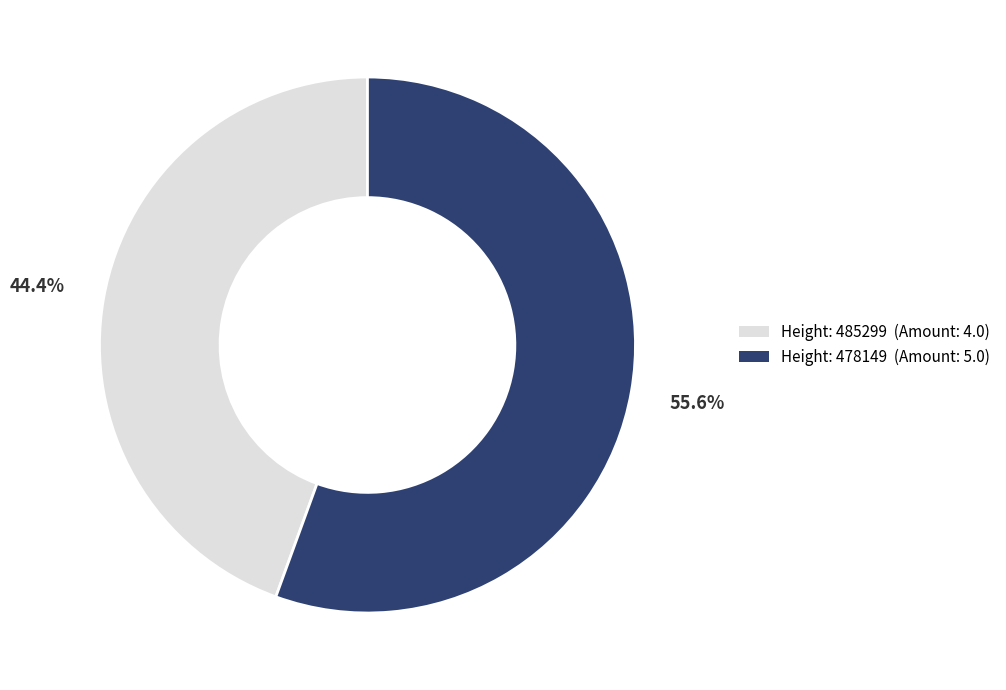

To the nearest percent, what is the average slice percentage?

50%